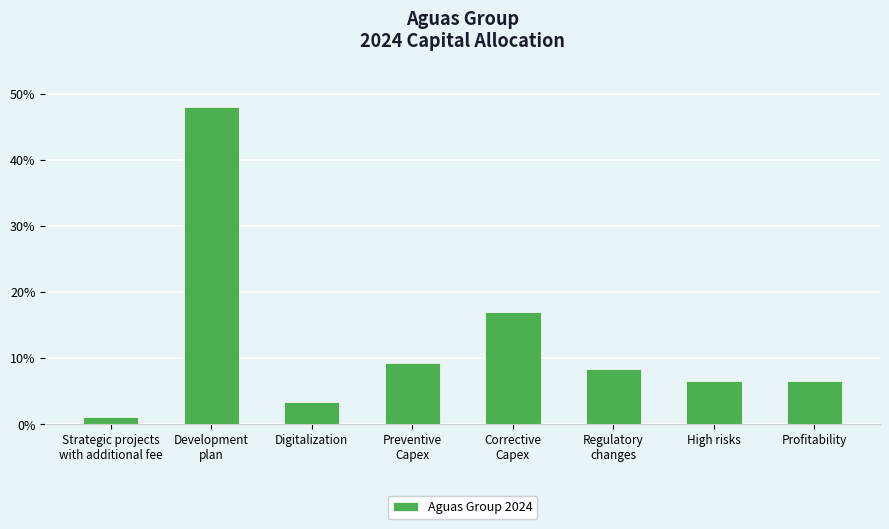

Between Digitalization and Development
plan, which is larger?

Development
plan